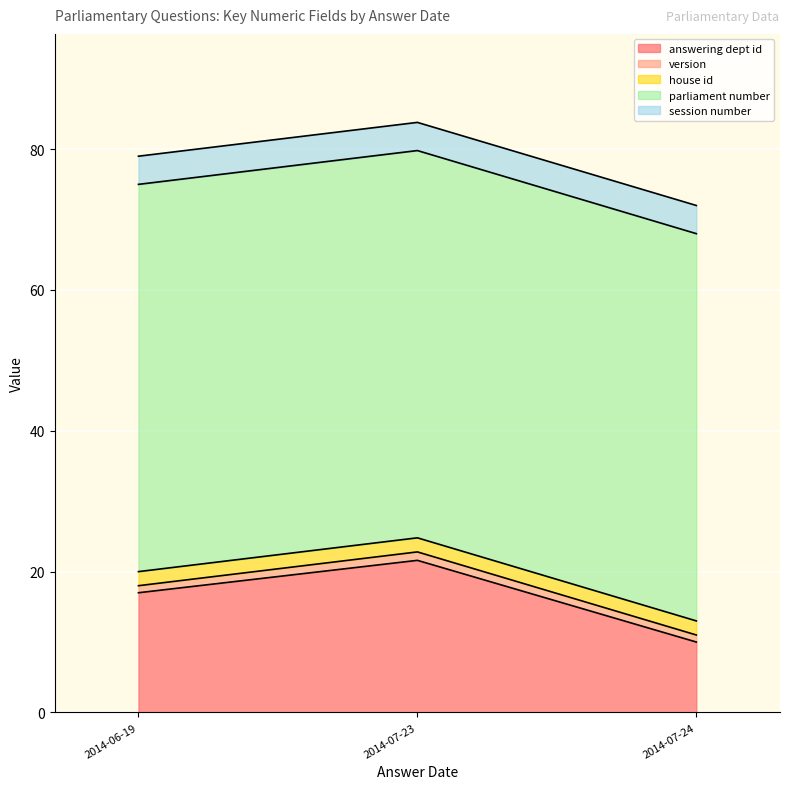

At which label does answering dept id reach its minimum?

2014-07-24